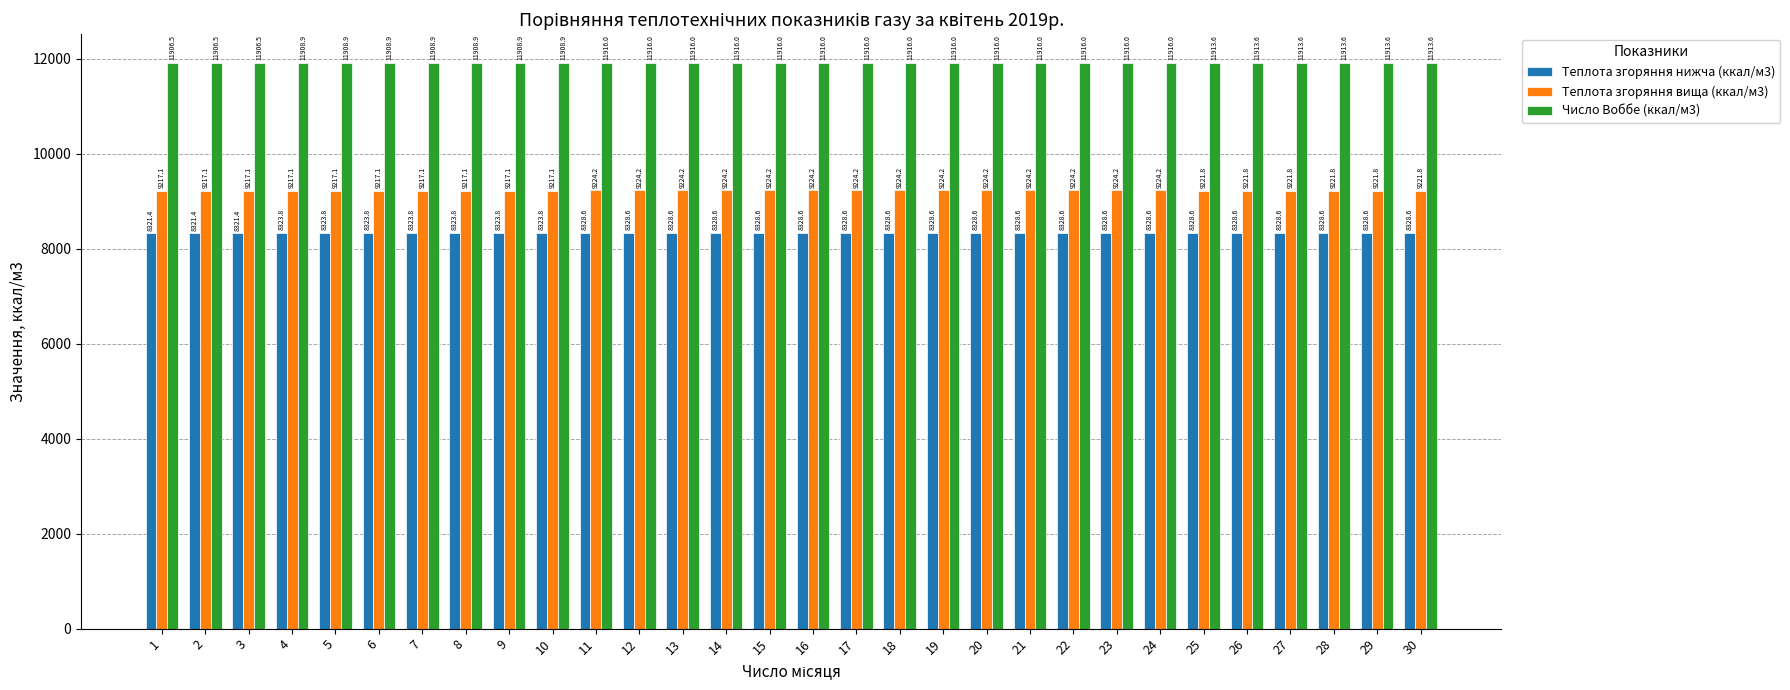

Which series has the largest total across all categories?

Число Воббе (ккал/м3)